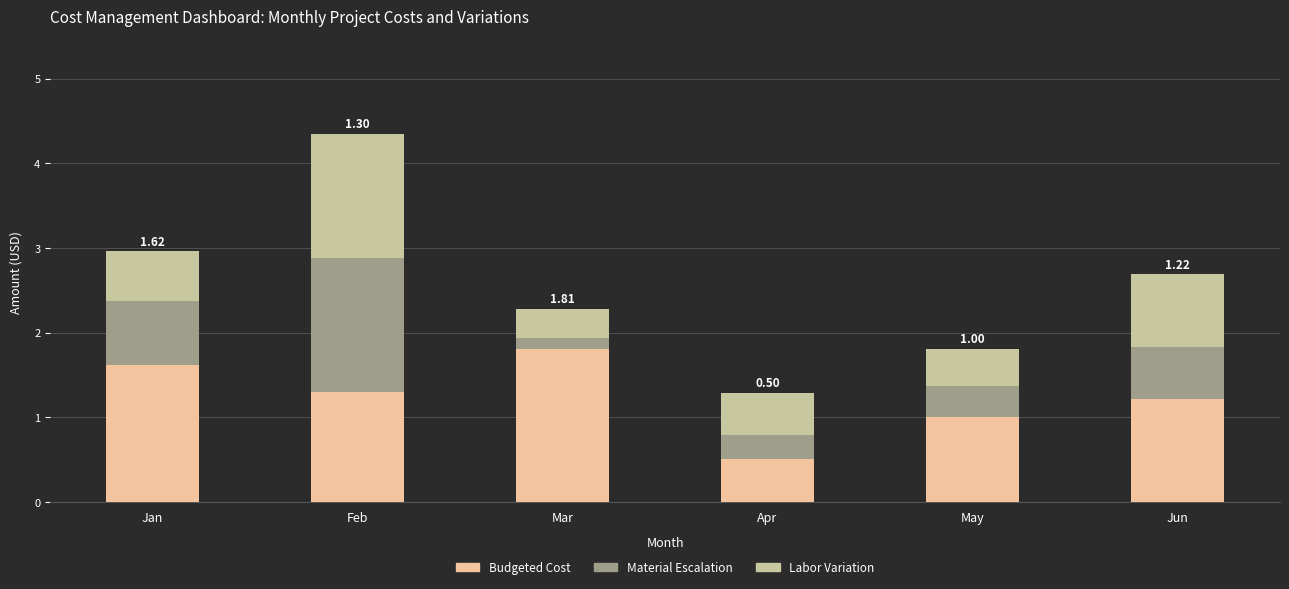

Which category has the lowest value in the Budgeted Cost series?

Apr